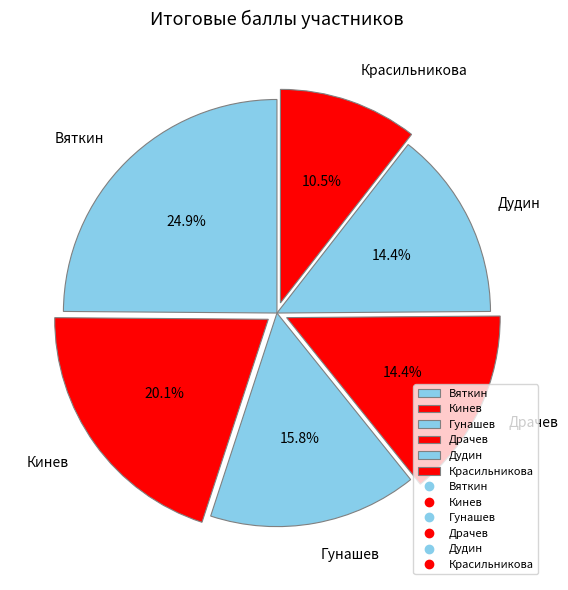

How many slices are in this pie chart?

6